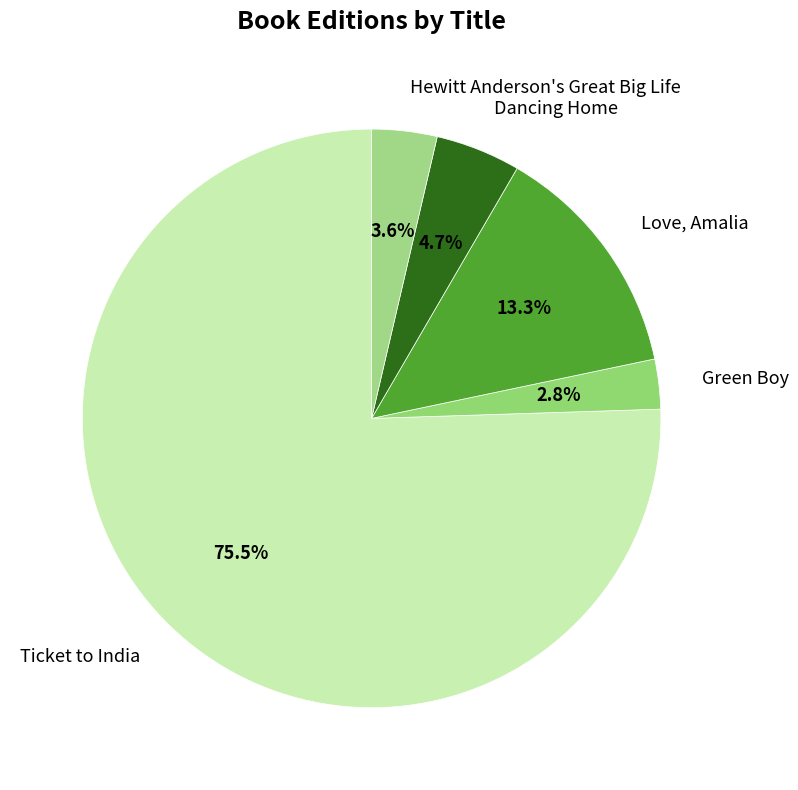

How many segments does this pie chart have?

5